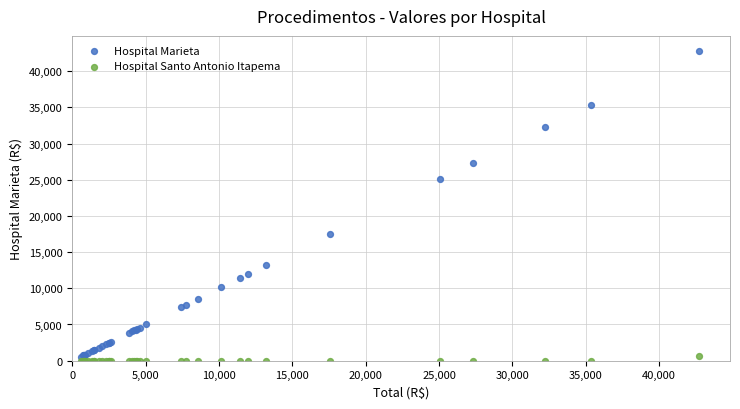

What are all the series names shown in the legend?

Hospital Marieta, Hospital Santo Antonio Itapema